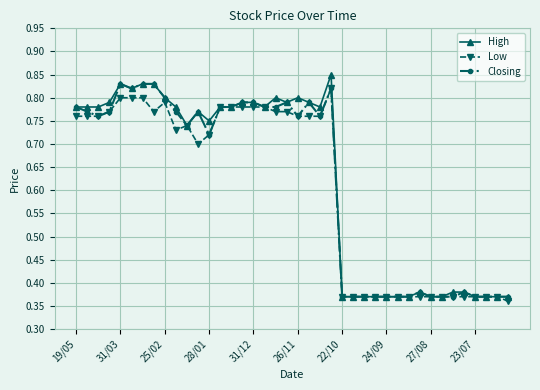

What is the difference between the maximum and minimum values in the High series?

0.5